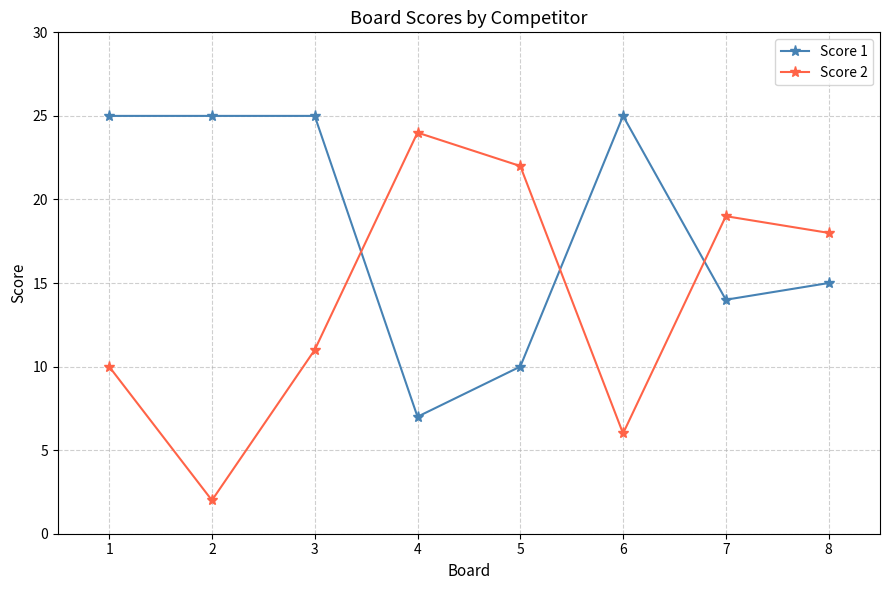

What is the value of the Score 1 point at the 5th from the left?

10